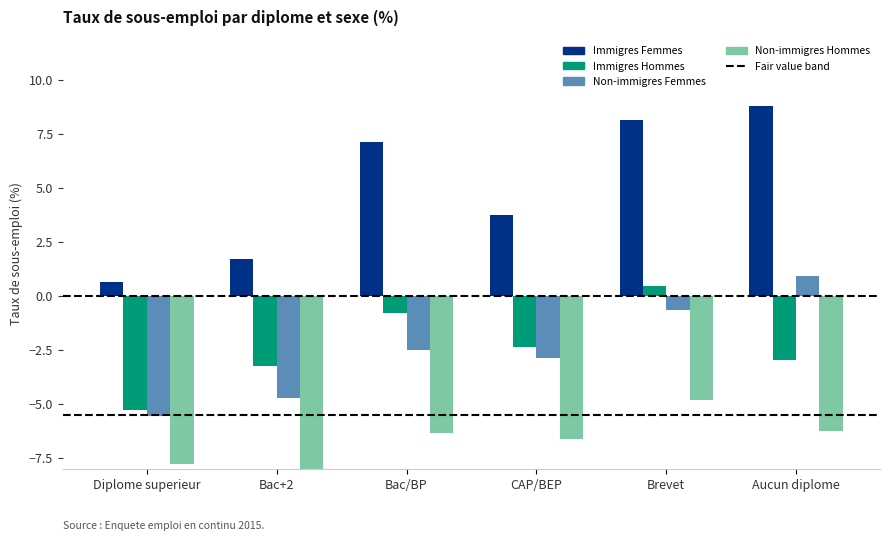

Rank the series at Brevet from highest to lowest value.

Immigres Femmes, Immigres Hommes, Non-immigres Femmes, Non-immigres Hommes